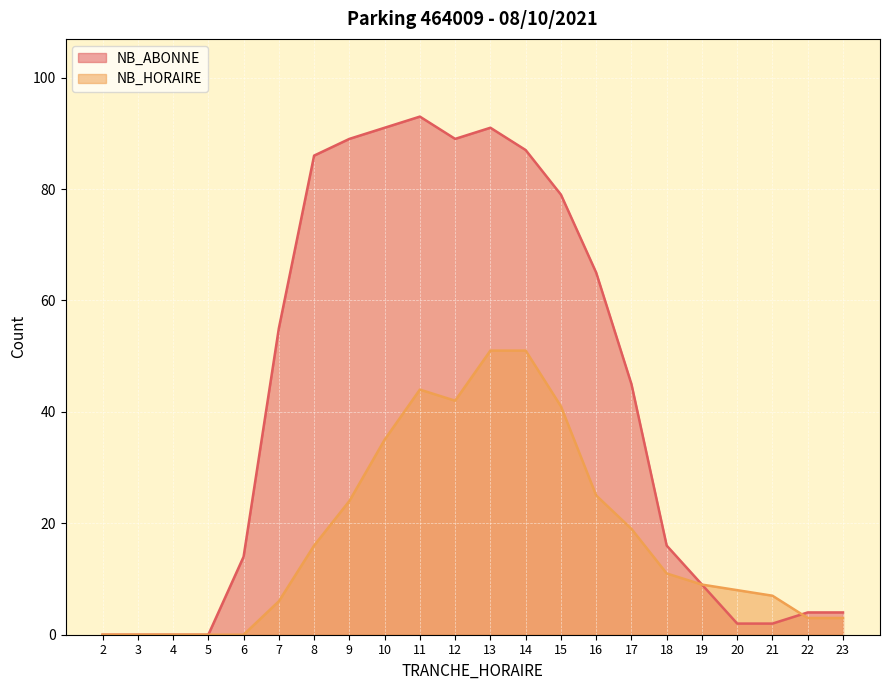

How many interior local peaks does the NB_HORAIRE series have?

1